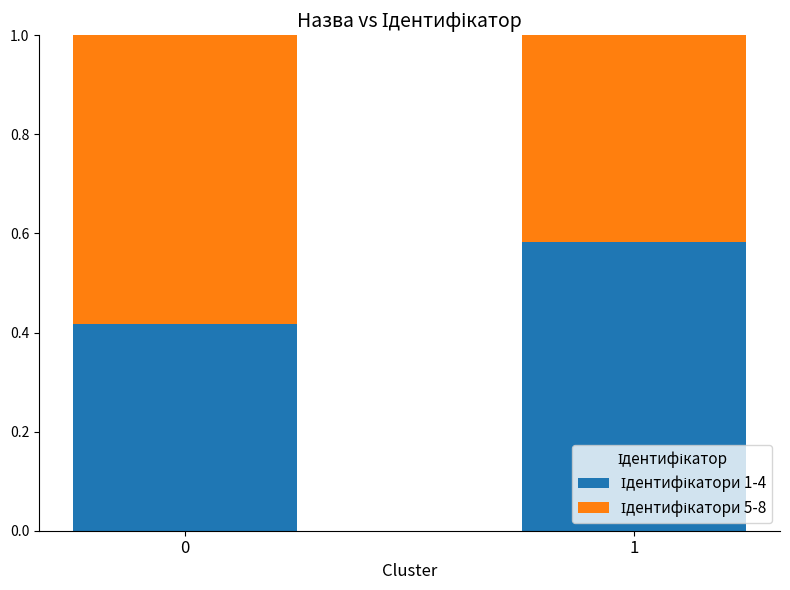

What is the total value across all series at 0?

1.0